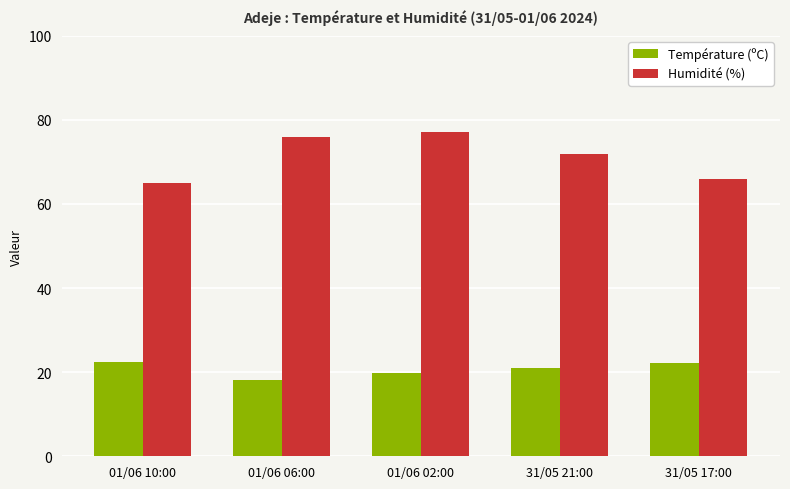

True or false: Humidité (%) has a value of 76.0 at 01/06 06:00.

True